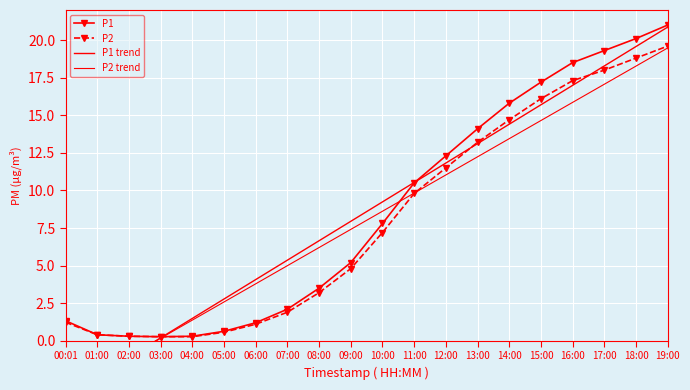

How many data points in P1 are above 7?

10